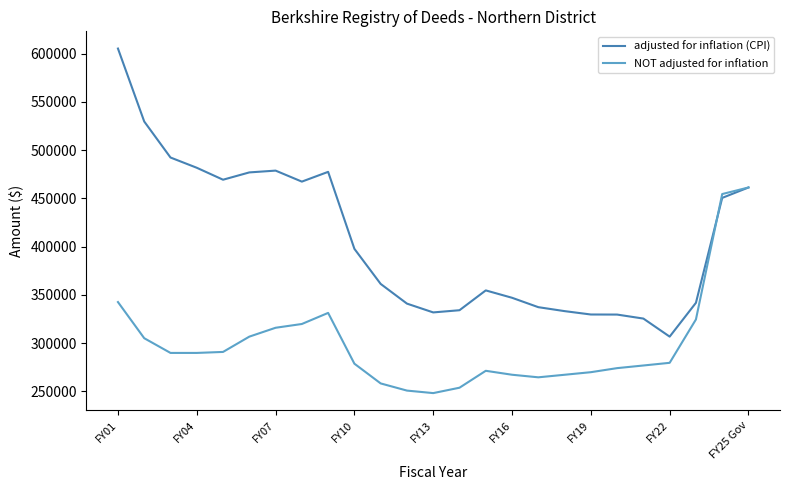

Which series has the largest total across all categories?

adjusted for inflation (CPI)